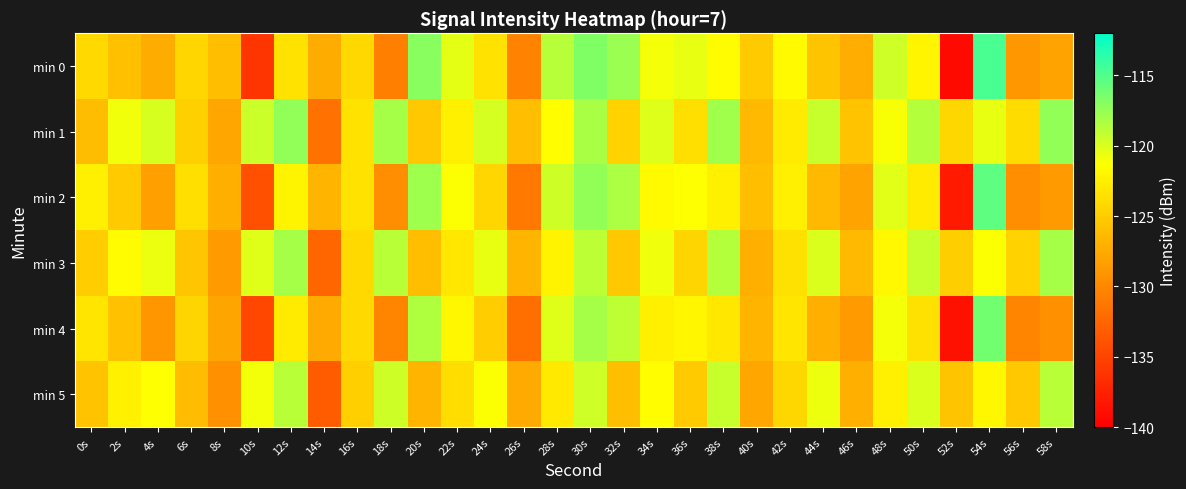

List the series in order of their peak value, lowest first.

min 5, min 3, min 1, min 4, min 2, min 0